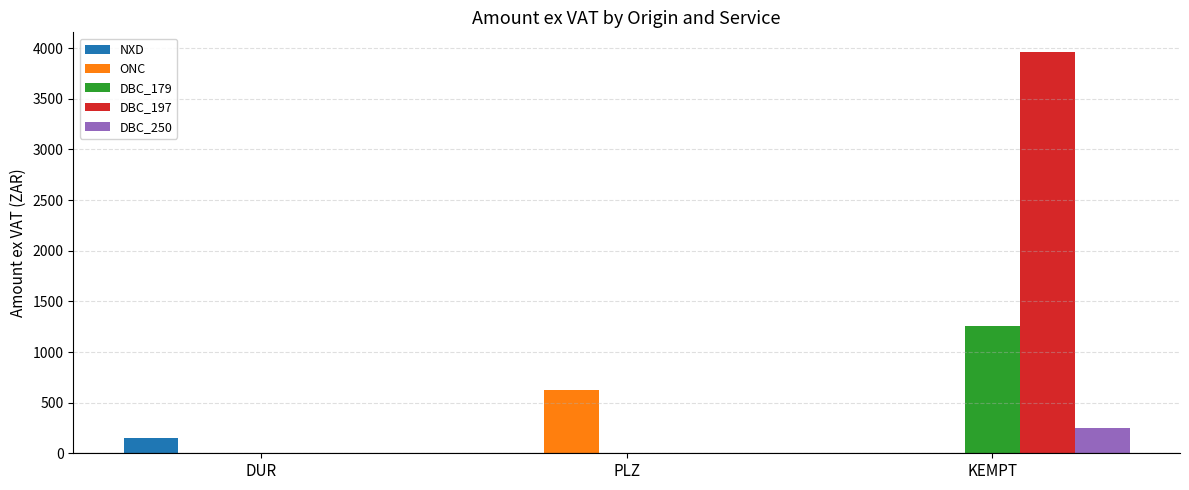

What are all the series names shown in the legend?

NXD, ONC, DBC_179, DBC_197, DBC_250